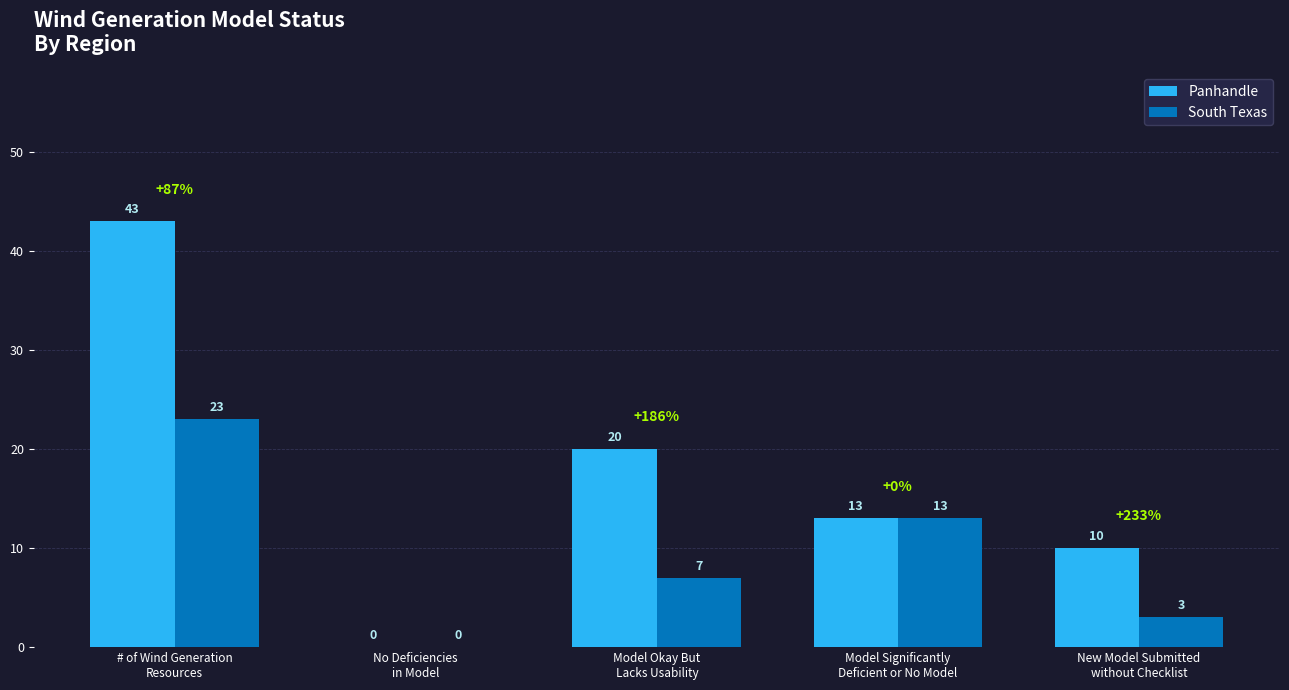

Reading left to right, what are all the values shown in this chart?

Panhandle: # of Wind Generation
Resources=43	No Deficiencies
in Model=0	Model Okay But
Lacks Usability=20	Model Significantly
Deficient or No Model=13	New Model Submitted
without Checklist=10
South Texas: # of Wind Generation
Resources=23	No Deficiencies
in Model=0	Model Okay But
Lacks Usability=7	Model Significantly
Deficient or No Model=13	New Model Submitted
without Checklist=3